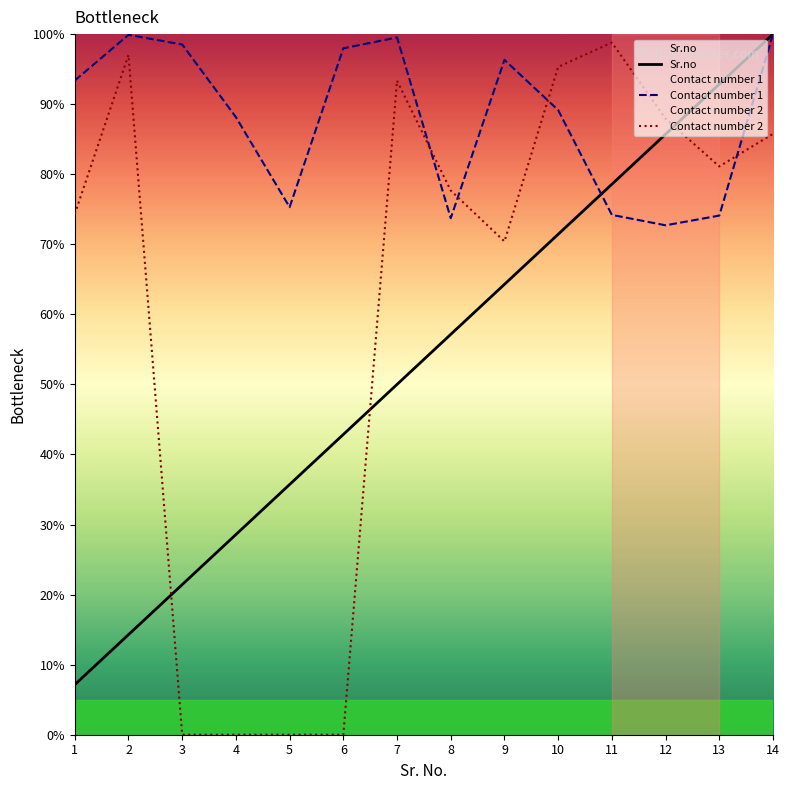

At which category does Contact number 1 reach its first local peak?

2